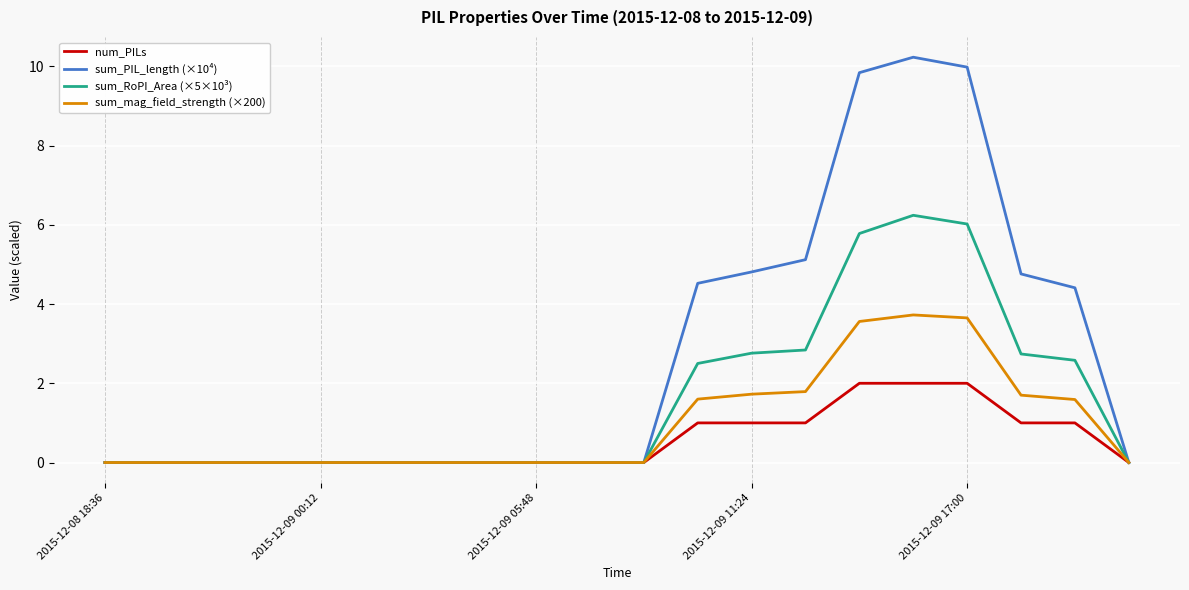

Which series has the largest total across all categories?

sum_PIL_length (×10⁴)